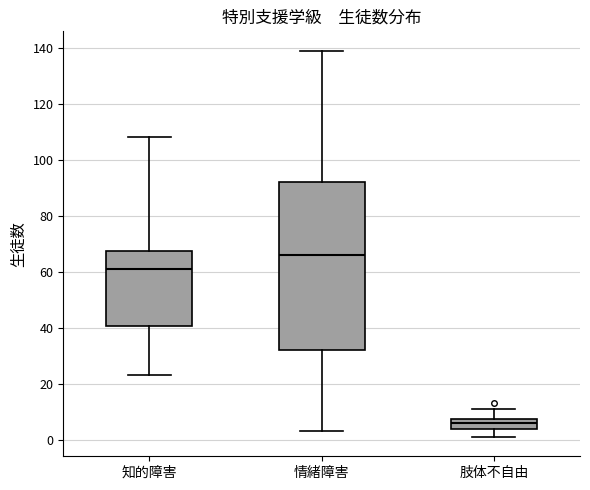

Reading left to right, read every box against the y-axis: the position of its median line, the range the box covers, and the ends of its whiskers. The values are not printed on the chart, so give them approximately, as read against the axis.

知的障害: median 62, box 40 to 68, whiskers 24 to 108
情緒障害: median 66, box 32 to 92, whiskers 4 to 140
肢体不自由: median 6, box 4 to 8, whiskers 2 to 12